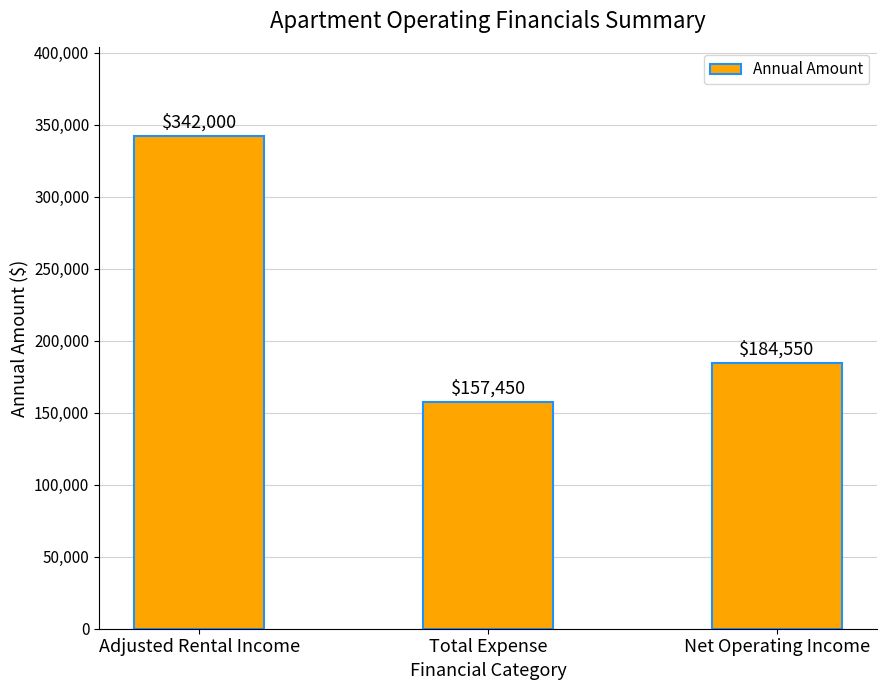

Between Total Expense and Net Operating Income, which is larger?

Net Operating Income